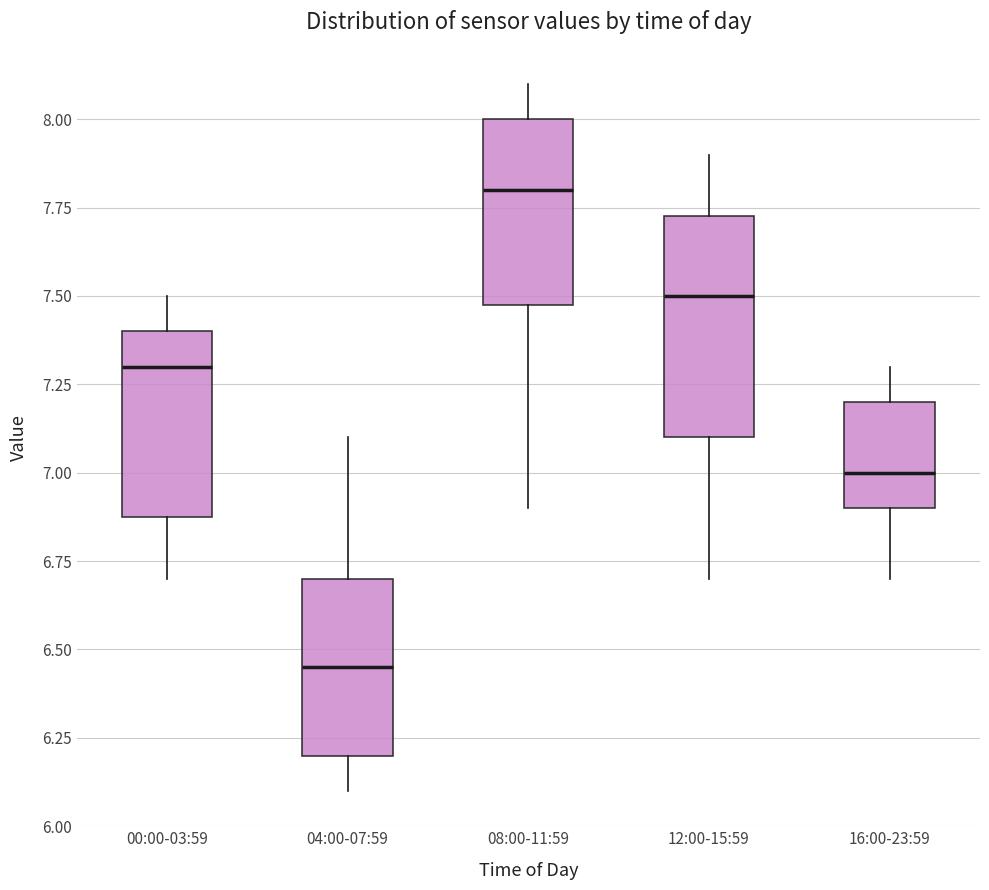

Where does the lower whisker of the box for 00:00-03:59 end on the y-axis? The values are not printed on the chart, so give them approximately, as read against the axis.

6.70